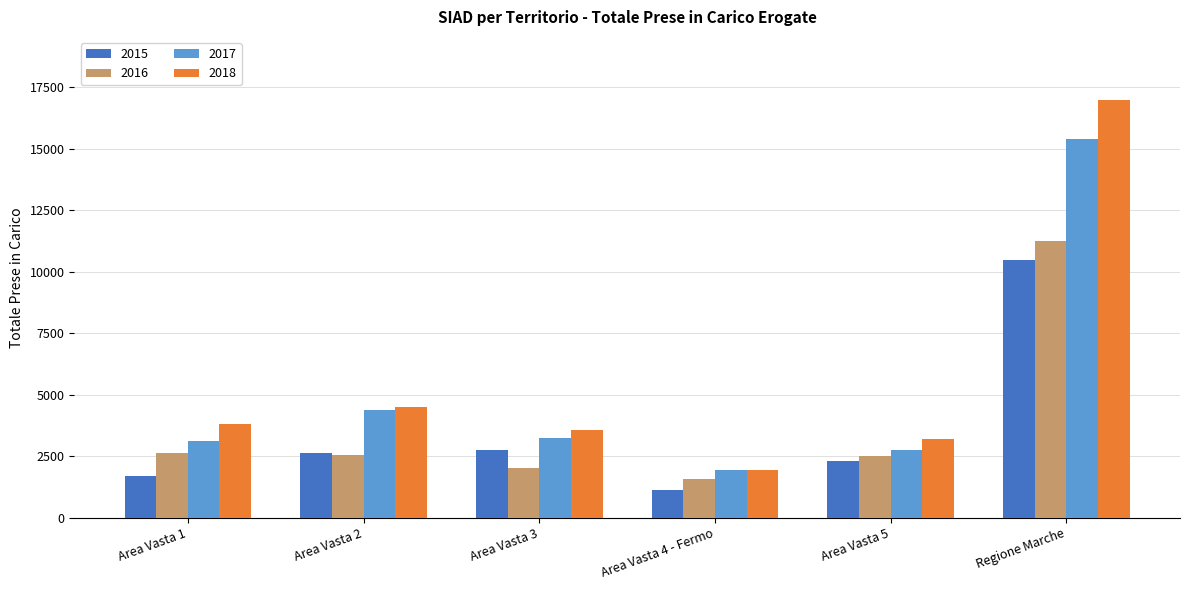

What is the total value across all series at Regione Marche?

54120